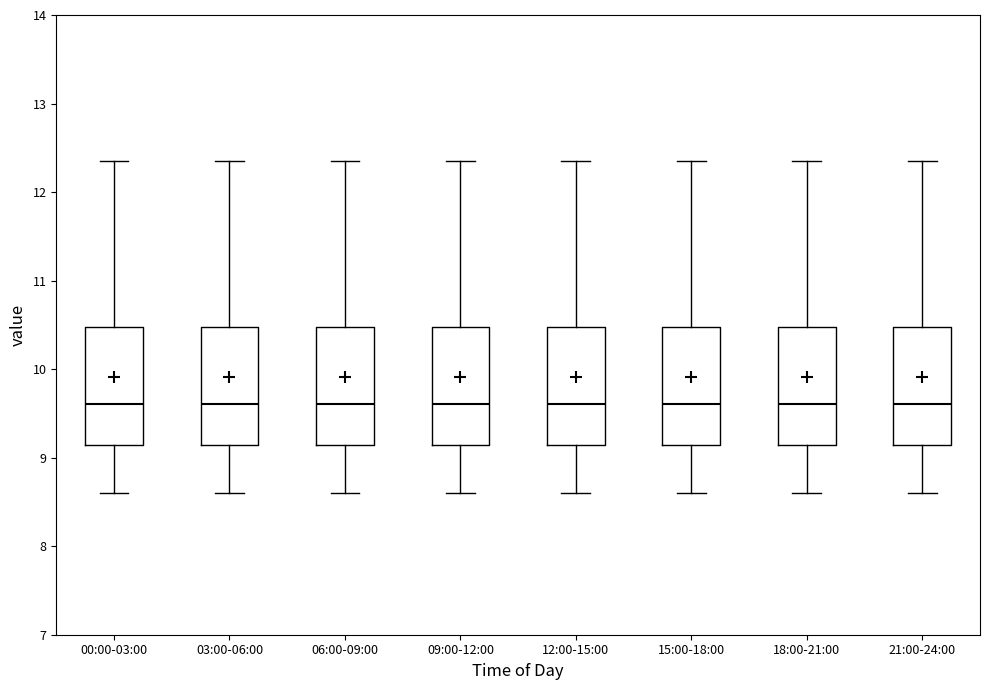

Reading left to right, read every box against the y-axis: the position of its median line, the range the box covers, and the ends of its whiskers. The values are not printed on the chart, so give them approximately, as read against the axis.

00:00-03:00: median 9.6, box 9.1 to 10.5, whiskers 8.6 to 12.4
03:00-06:00: median 9.6, box 9.1 to 10.5, whiskers 8.6 to 12.4
06:00-09:00: median 9.6, box 9.1 to 10.5, whiskers 8.6 to 12.4
09:00-12:00: median 9.6, box 9.1 to 10.5, whiskers 8.6 to 12.4
12:00-15:00: median 9.6, box 9.1 to 10.5, whiskers 8.6 to 12.4
15:00-18:00: median 9.6, box 9.1 to 10.5, whiskers 8.6 to 12.4
18:00-21:00: median 9.6, box 9.1 to 10.5, whiskers 8.6 to 12.4
21:00-24:00: median 9.6, box 9.1 to 10.5, whiskers 8.6 to 12.4